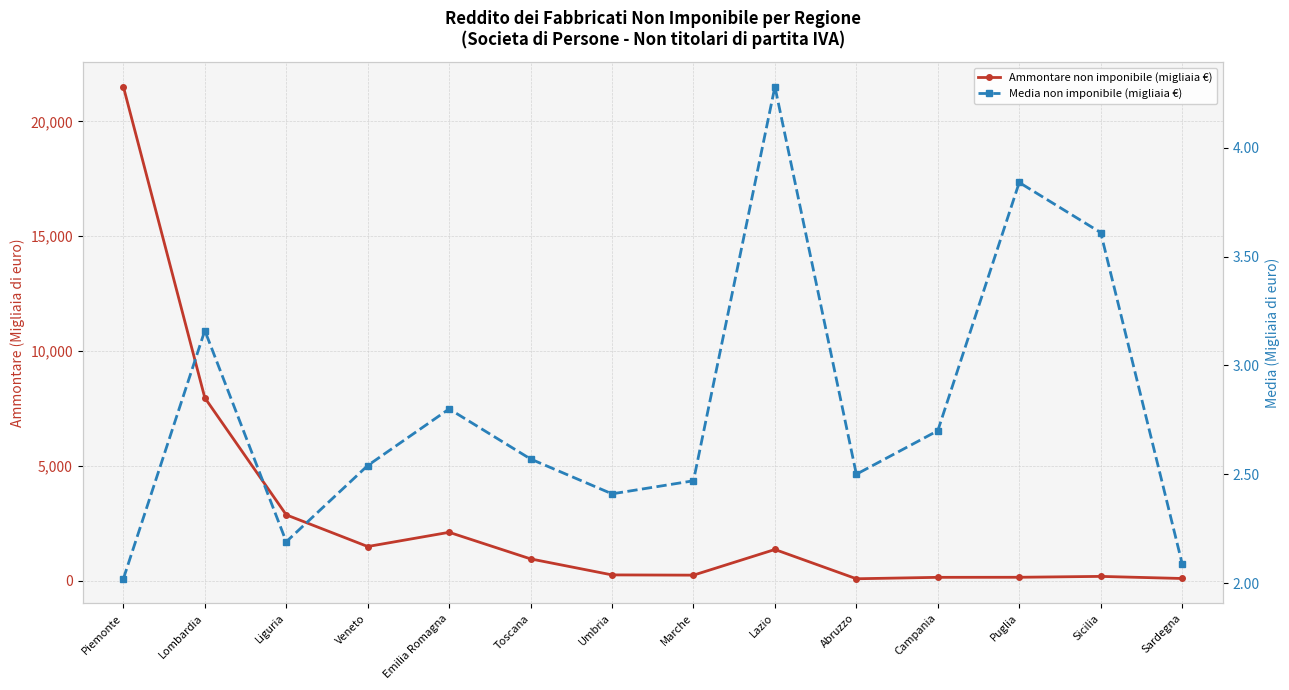

What are all the series names shown in the legend?

Ammontare non imponibile (migliaia €), Media non imponibile (migliaia €)